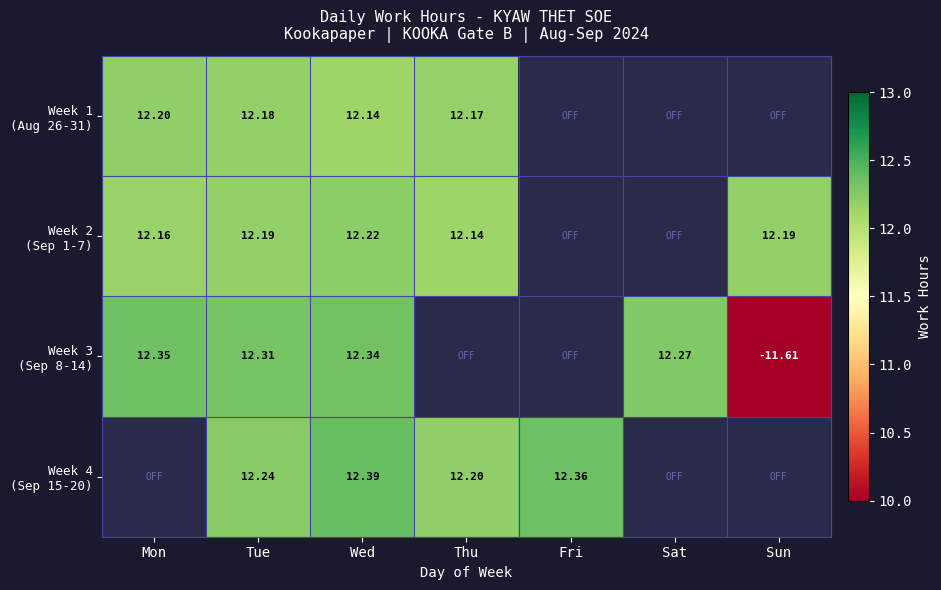

Count the number of data series in this chart.

4